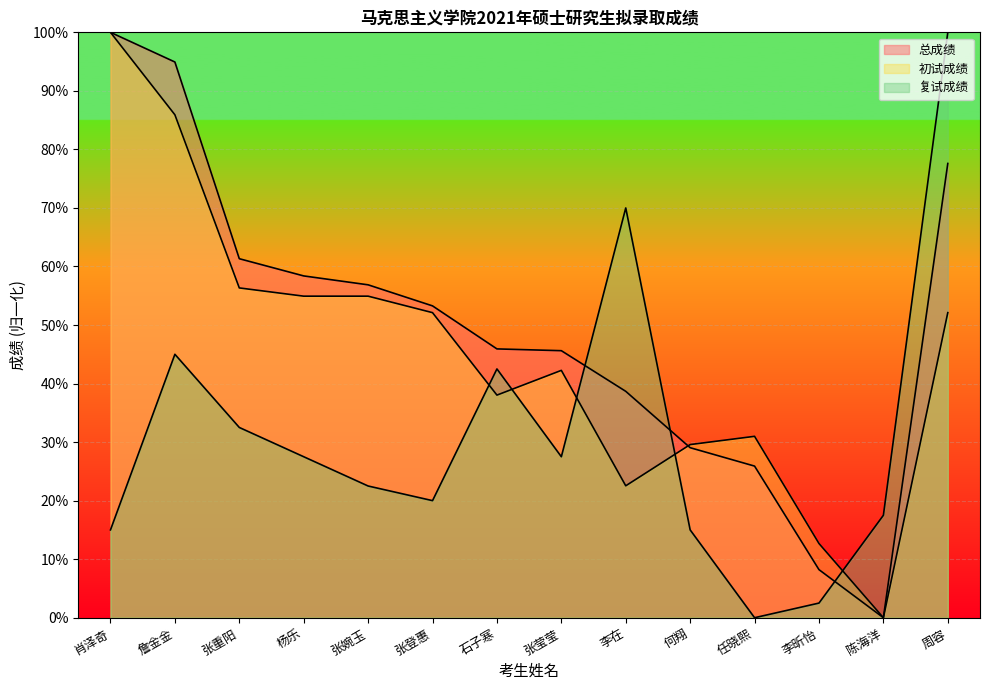

Where do 总成绩 and 初试成绩 first cross each other?

李在 and 何翔